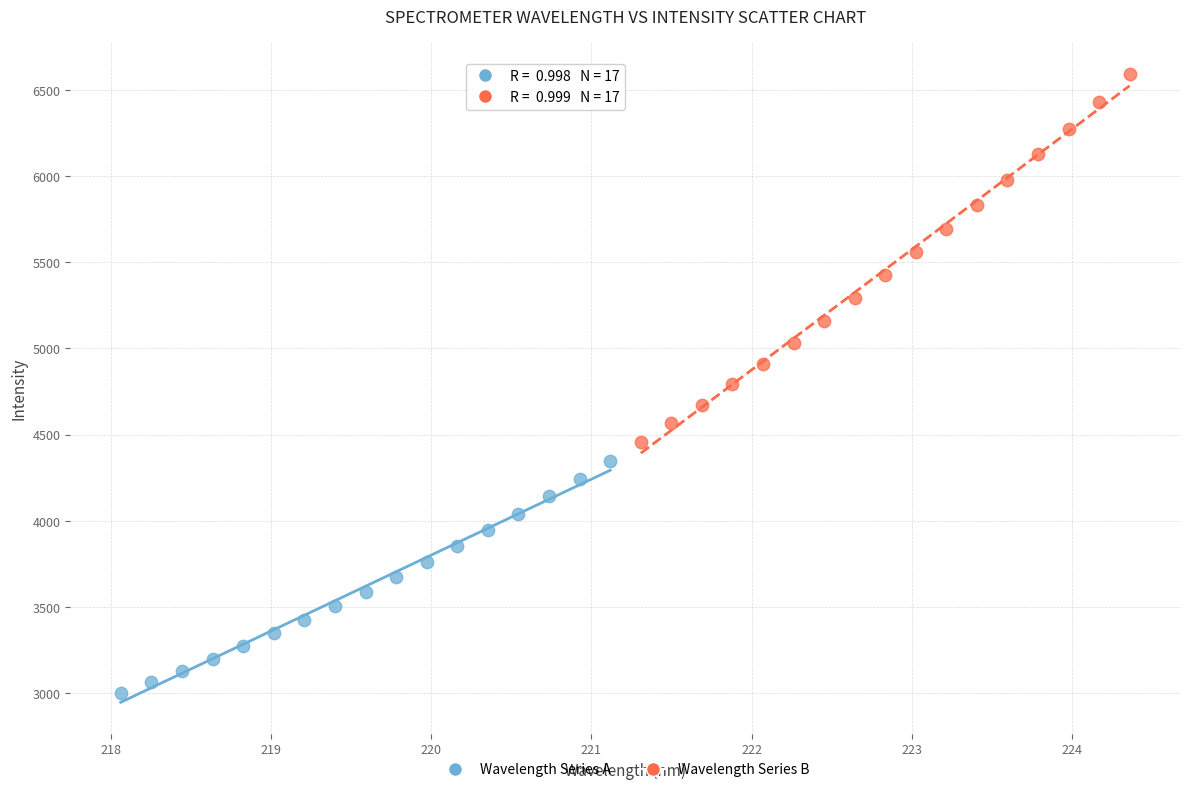

Which series reaches the maximum Y coordinate?

Wavelength Series B